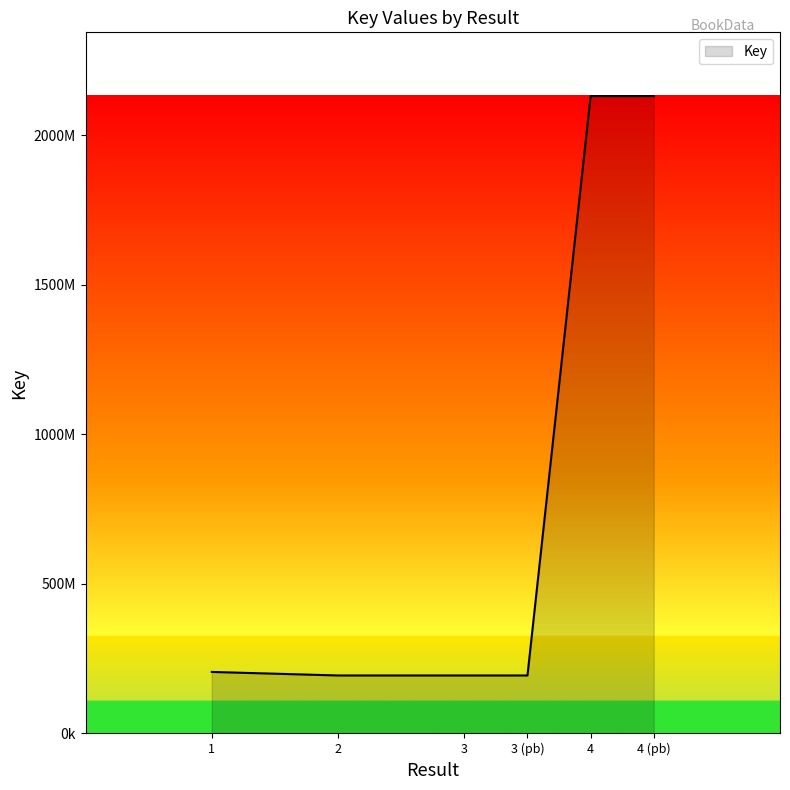

What is the minimum value shown in the chart?

193804037